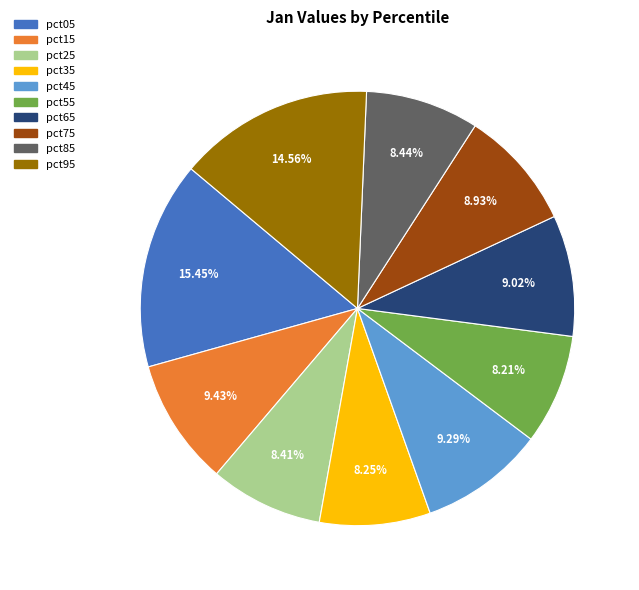

Which has a higher value, pct55 or pct05?

pct05